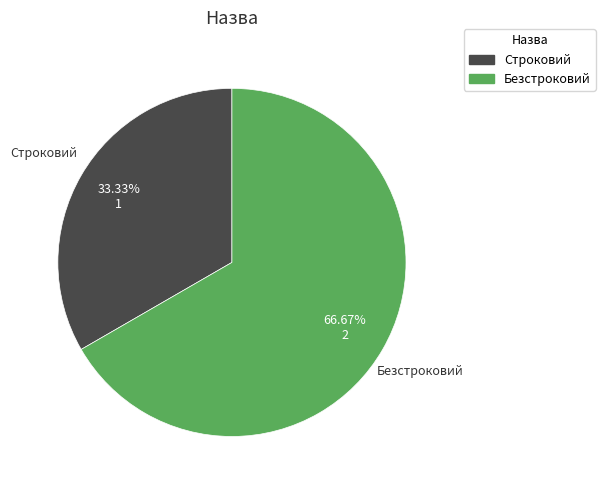

Which slice is the smallest?

Строковий